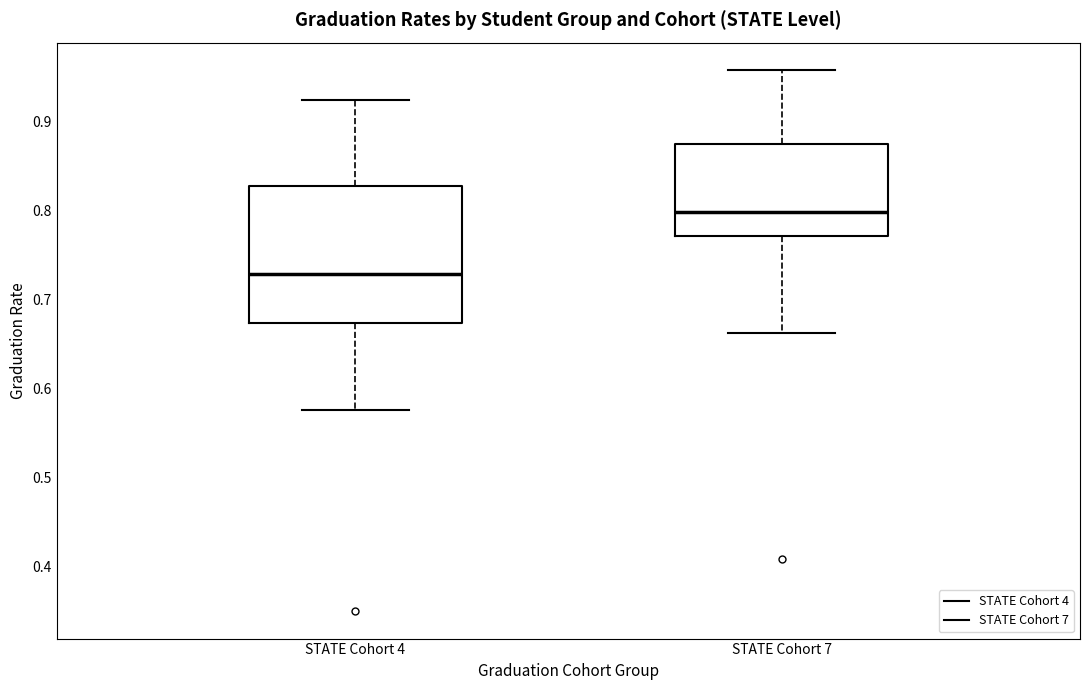

Where does the lower whisker of the box for STATE Cohort 7 end on the y-axis? The values are not printed on the chart, so give them approximately, as read against the axis.

0.66